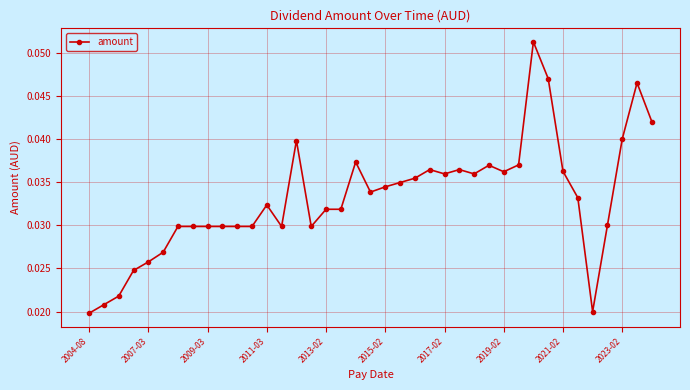

How many values are between 0 and 1?

39